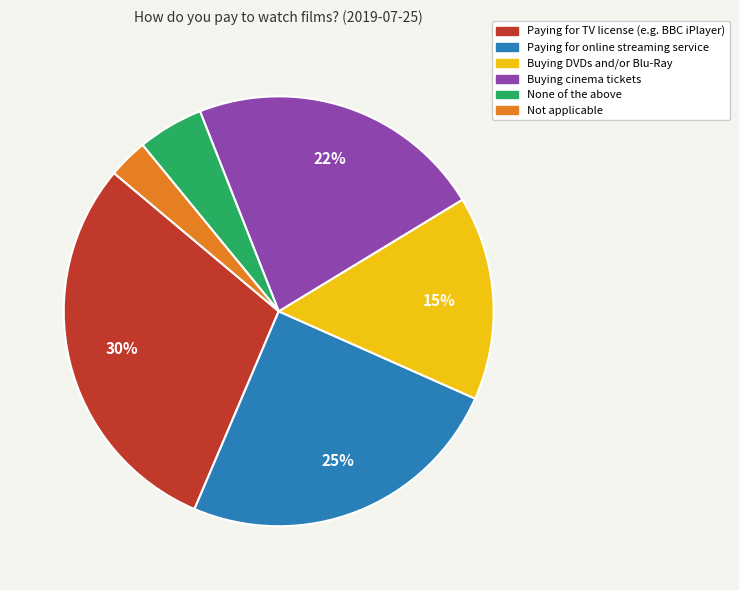

Rank the categories by value from highest to lowest.

Paying for TV license (e.g. BBC iPlayer), Paying for online streaming service, Buying cinema tickets, Buying DVDs and/or Blu-Ray, None of the above, Not applicable